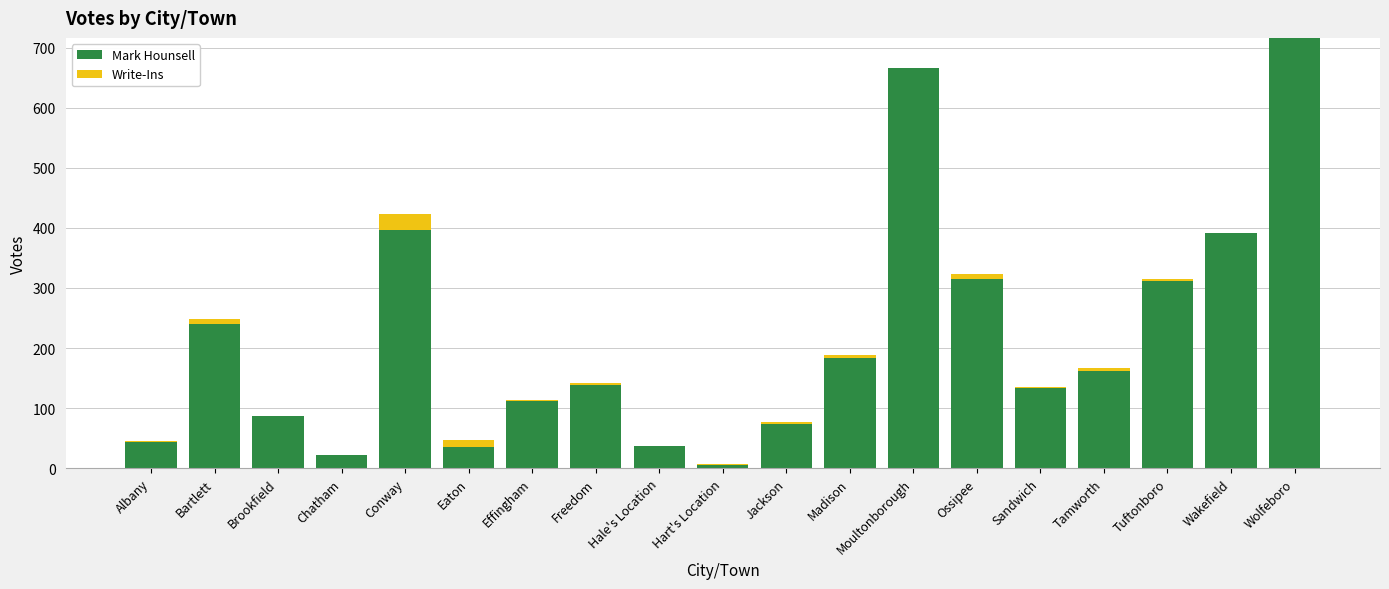

The Mark Hounsell series shows 84 at Conway. True or false?

False